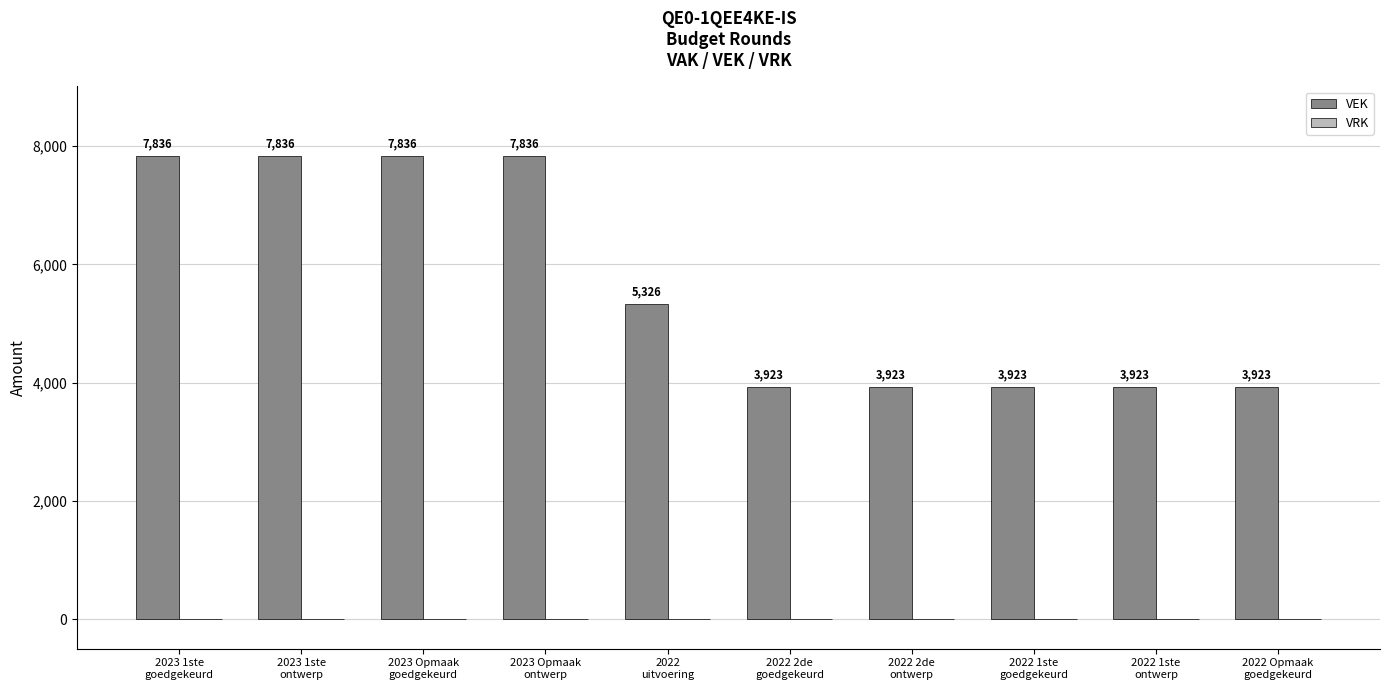

Are the bars horizontal?

No